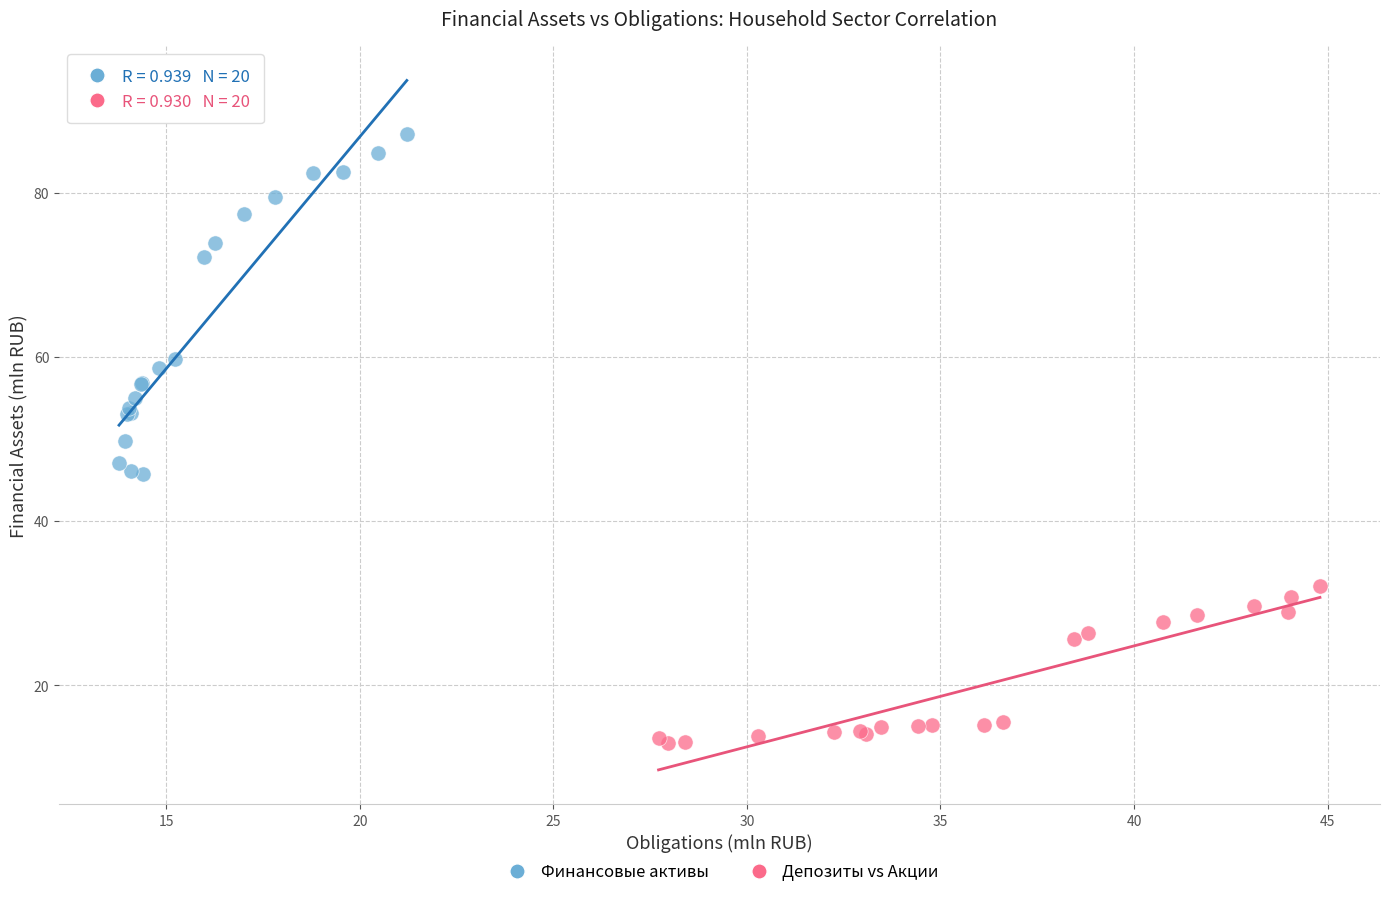

Which series has the largest Y range (max minus min)?

Финансовые активы